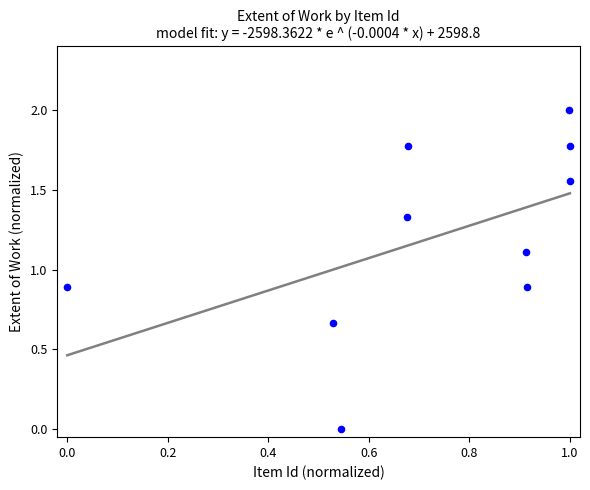

What is the range of X values (max minus min)?

1.0